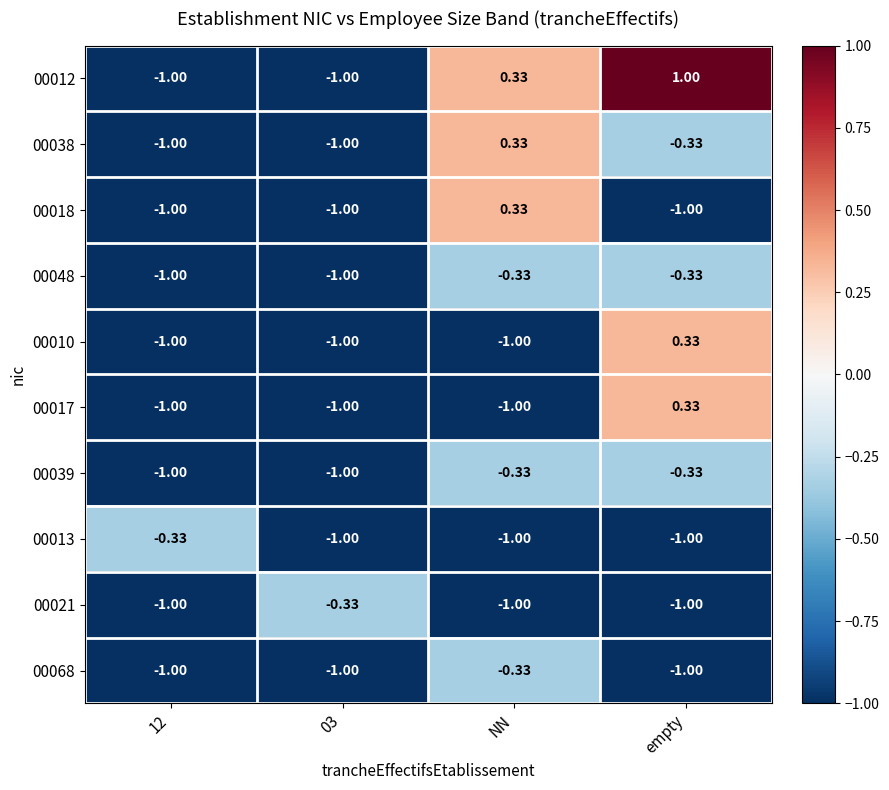

At which category is the sum across all series the highest?

empty